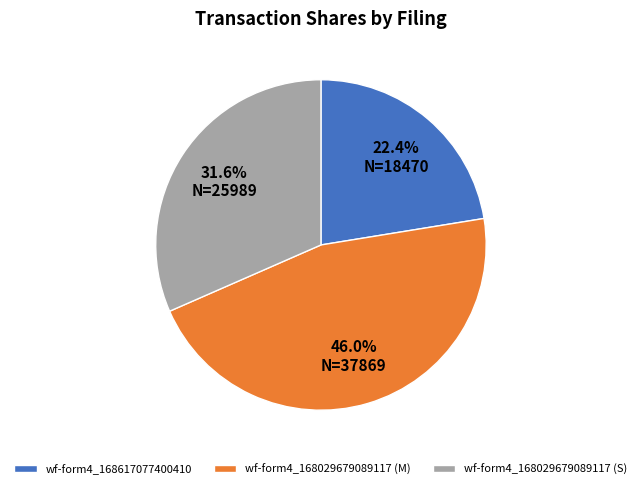

To the nearest percent, what is the average slice percentage?

33%